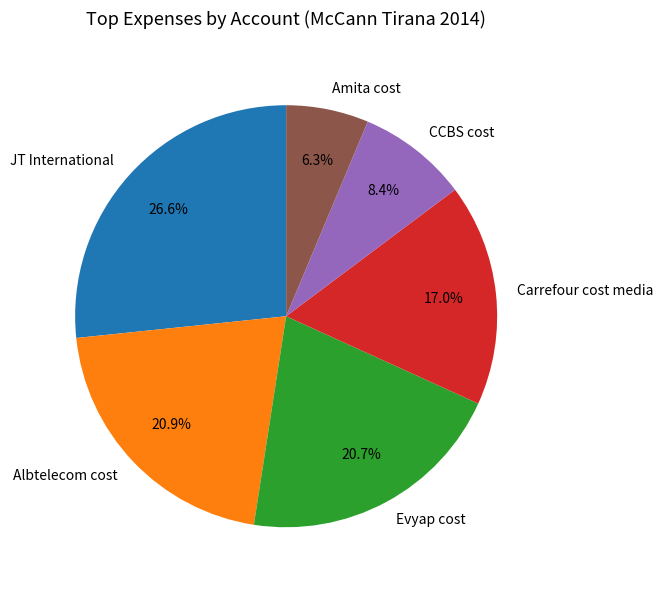

To the nearest percent, what percentage of the pie is Carrefour cost media?

17%